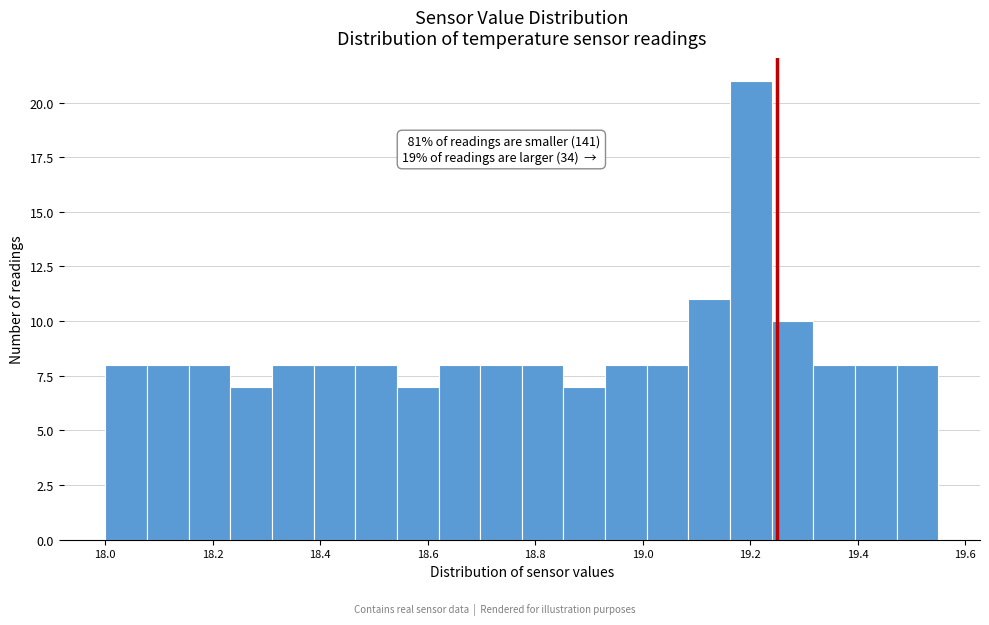

Read against the x-axis, roughly where is the centre of the tallest bar?

19.20